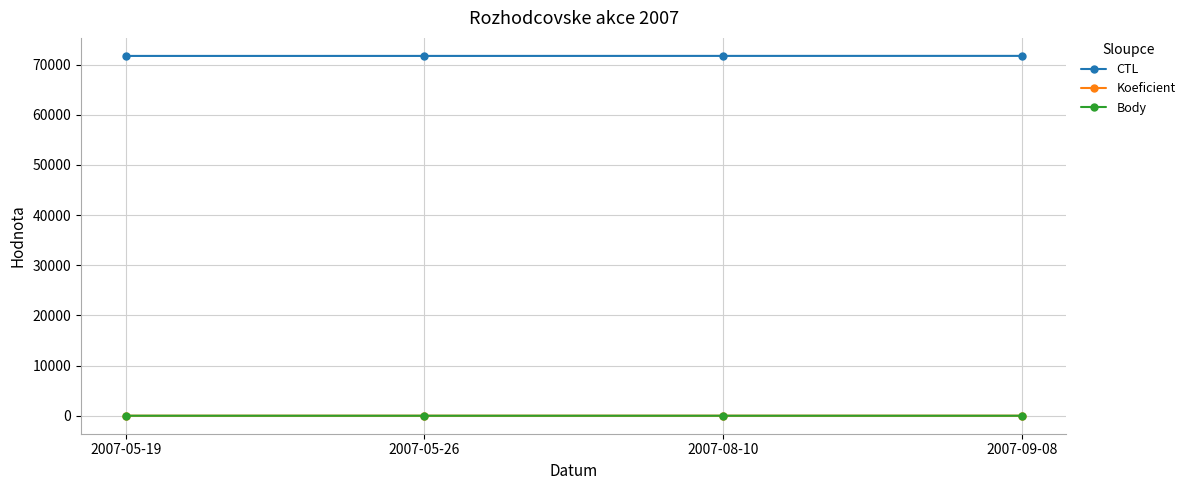

True or false: CTL and Koeficient intersect in this chart.

False